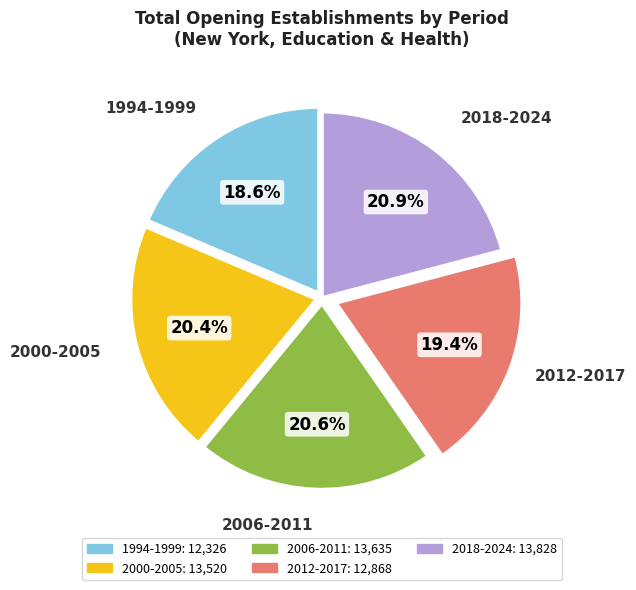

Does any single category account for the majority?

No